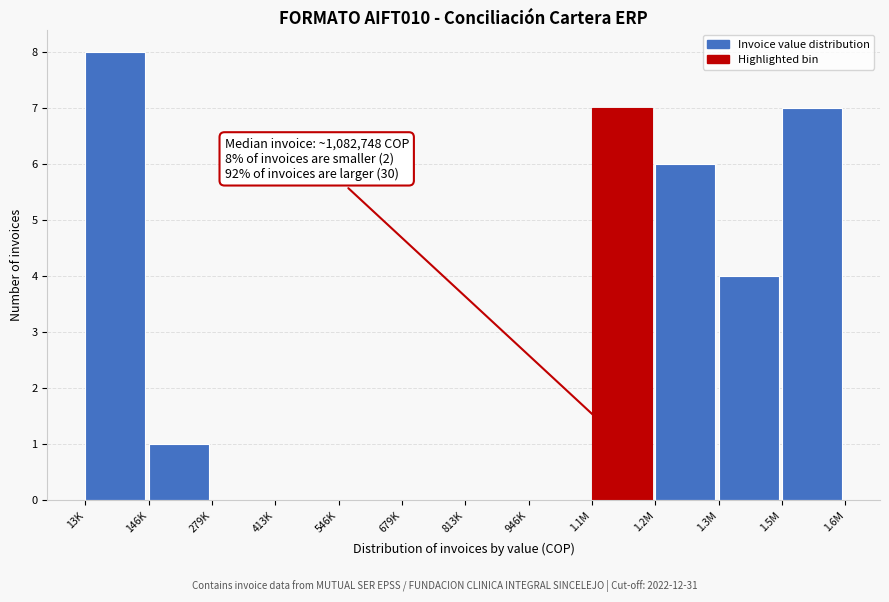

Reading right to left, extract all data points from this chart.

1.5M=7	1.3M=4	1.2M=6	1.1M=7	946K=0	813K=0	679K=0	546K=0	413K=0	279K=0	146K=1	13K=8